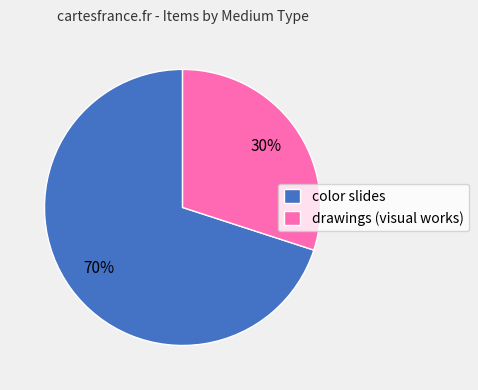

What is the ratio of the value at drawings (visual works) to the value at color slides?

0.4